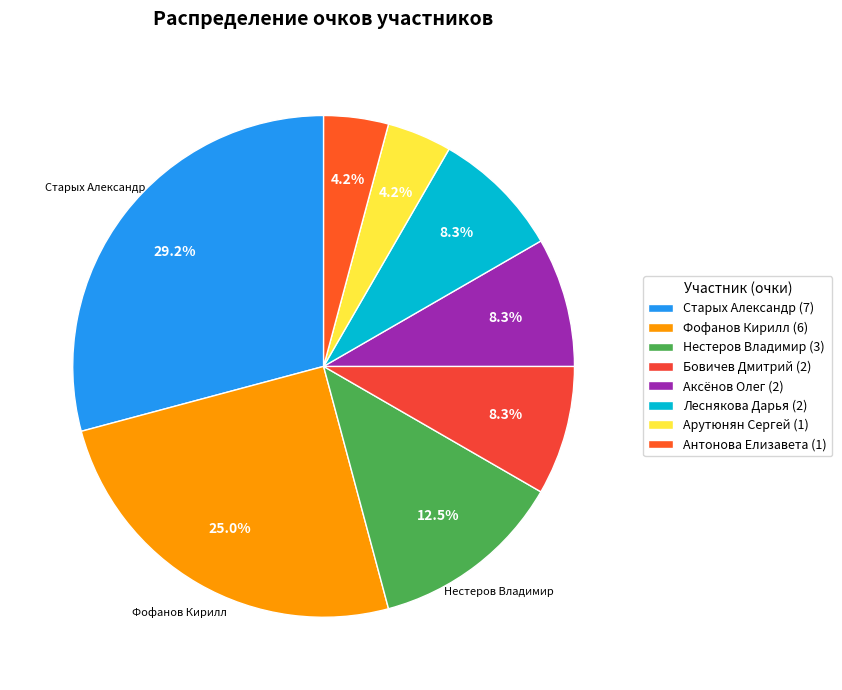

What is the largest slice in the pie chart?

Старых Александр (7)